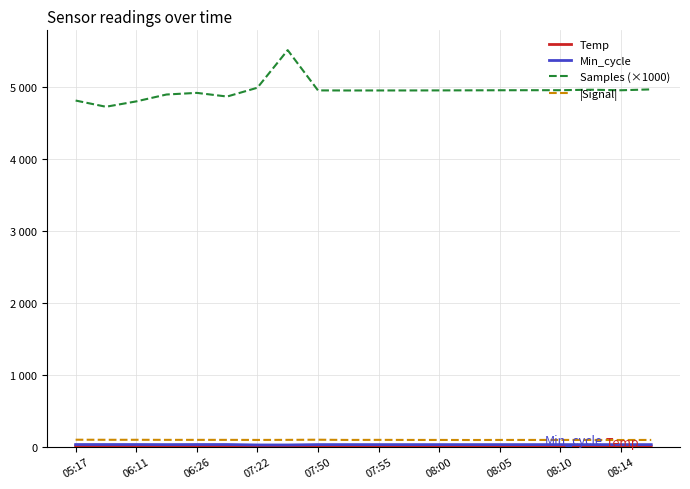

True or false: Min_cycle and Samples (×1000) cross at least once.

False